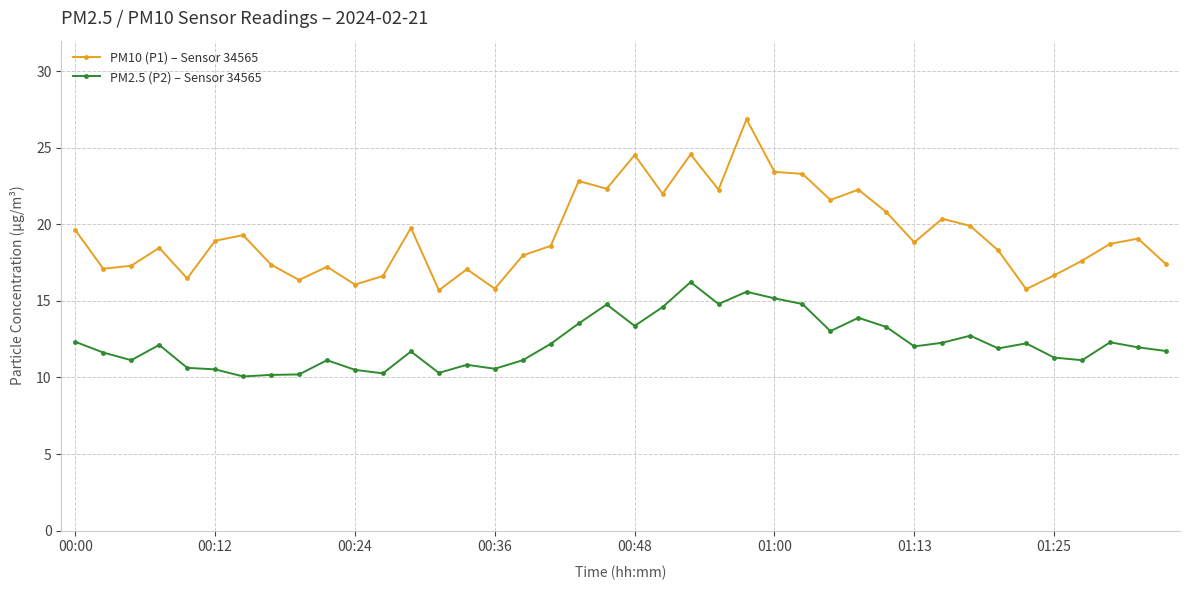

How many categories are shown in the chart?

40